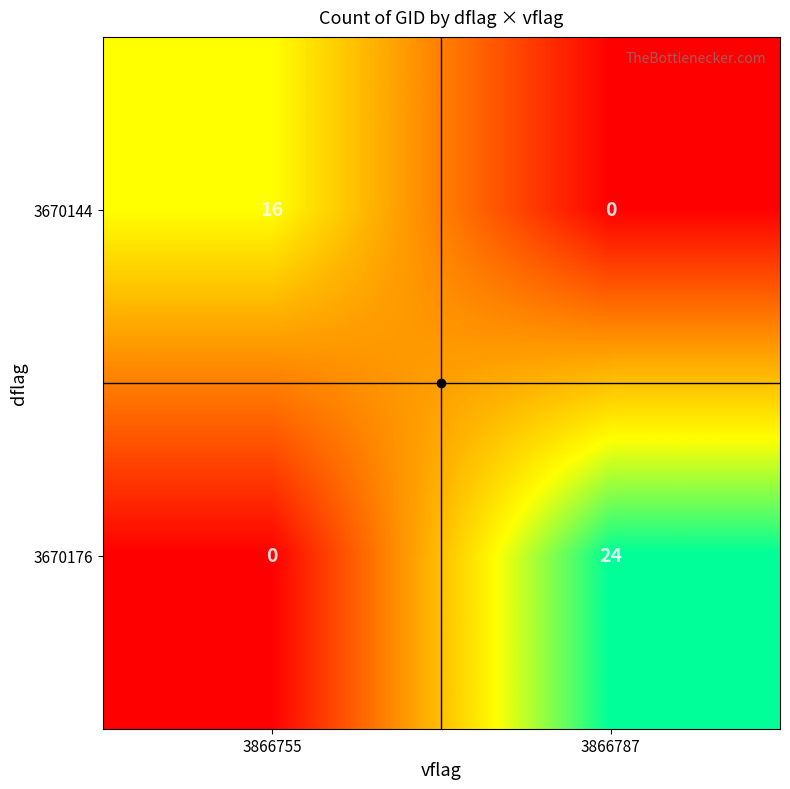

What is the difference between the highest and lowest values at 3866755?

16